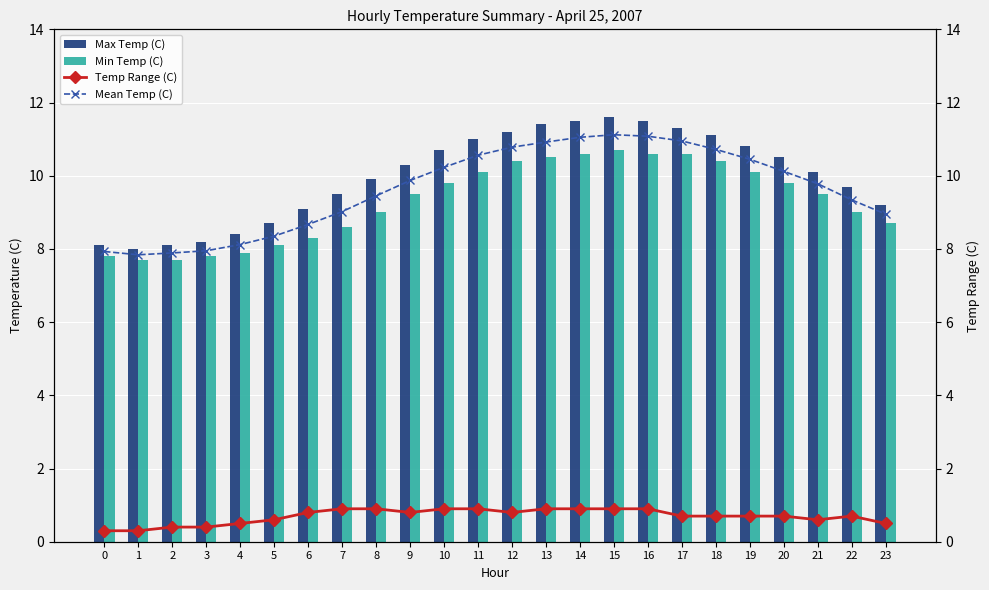

Which series has the largest total across all categories?

Max Temp (C)